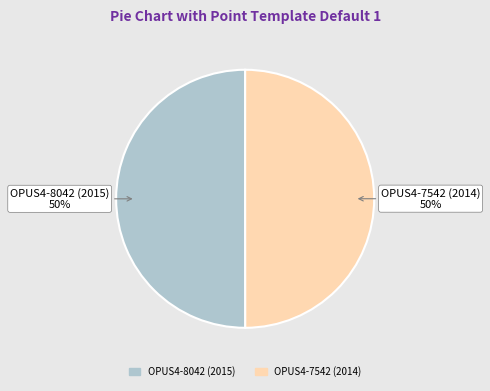

What is the ratio of the value at OPUS4-7542 (2014) to the value at OPUS4-8042 (2015)?

1.0